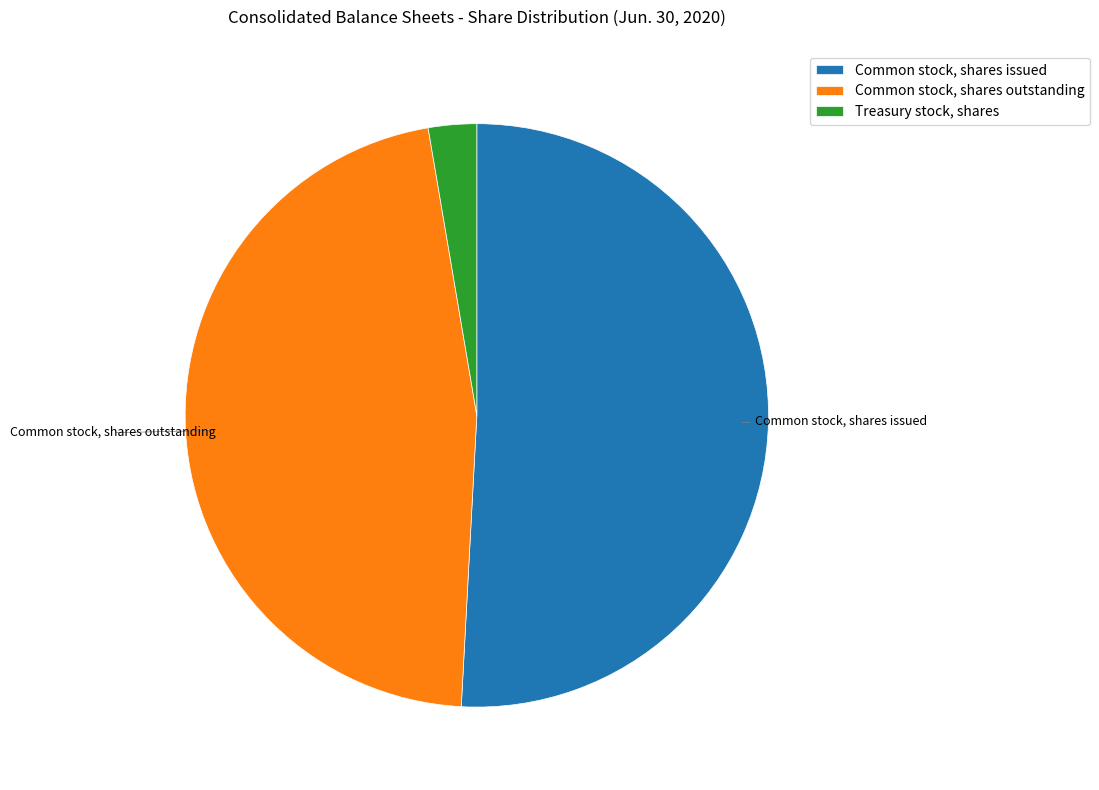

What is the largest slice in the pie chart?

Common stock, shares issued